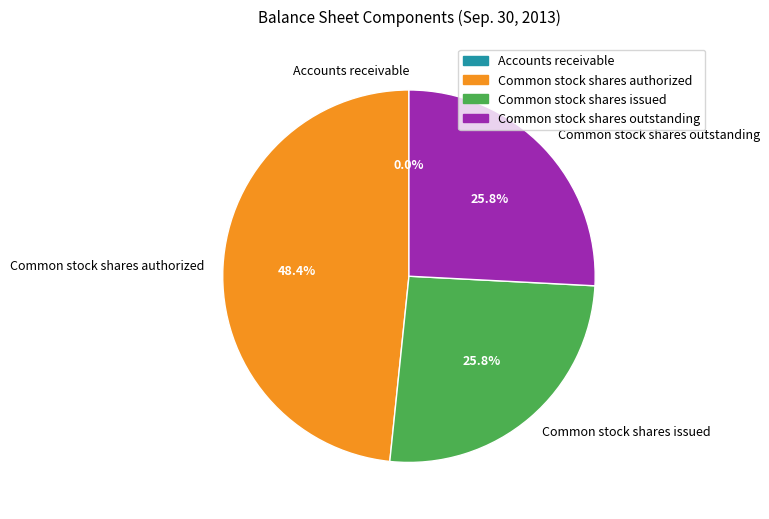

To the nearest percent, what is the combined percentage of Common stock shares outstanding and Common stock shares authorized?

74%